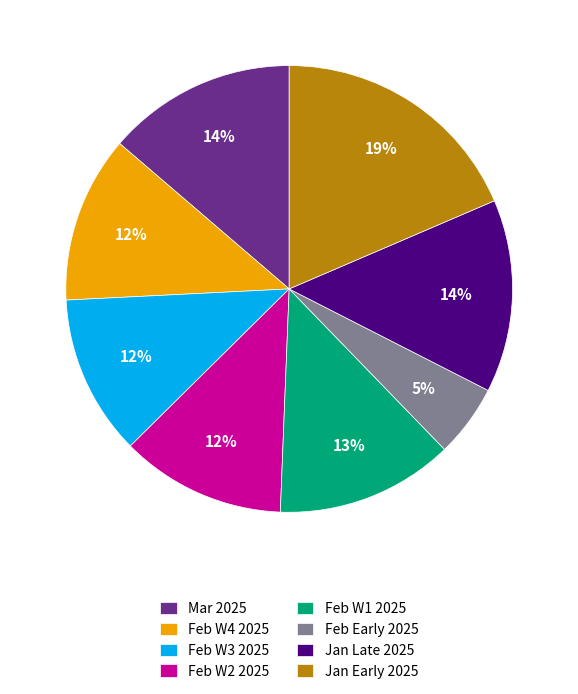

The Feb W3 2025 slice represents 12% of the pie. True or false?

True